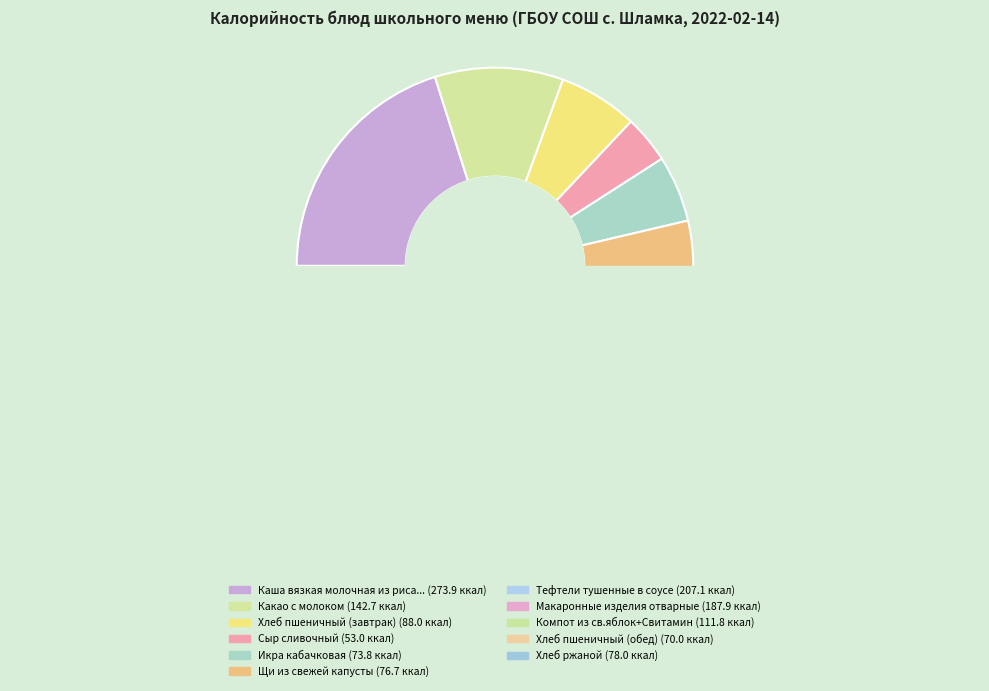

Do Какао с молоком and Хлеб ржаной together represent more than half of the pie?

No